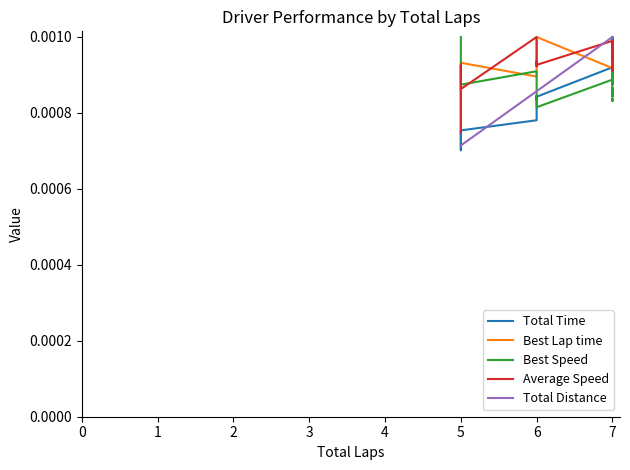

Which series has the largest total across all categories?

Average Speed